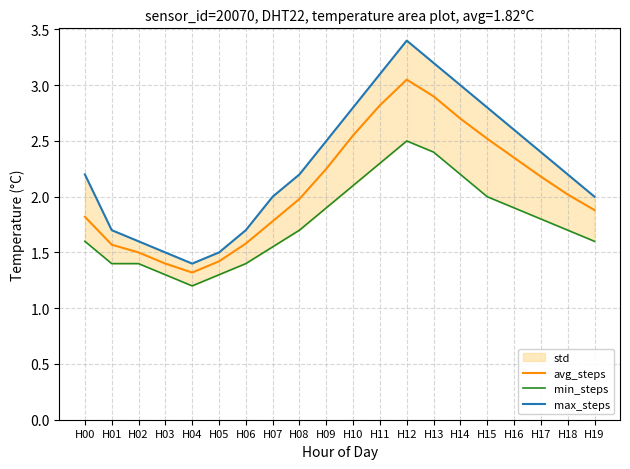

True or false: max_steps has a value of 2.4 at H17.

True